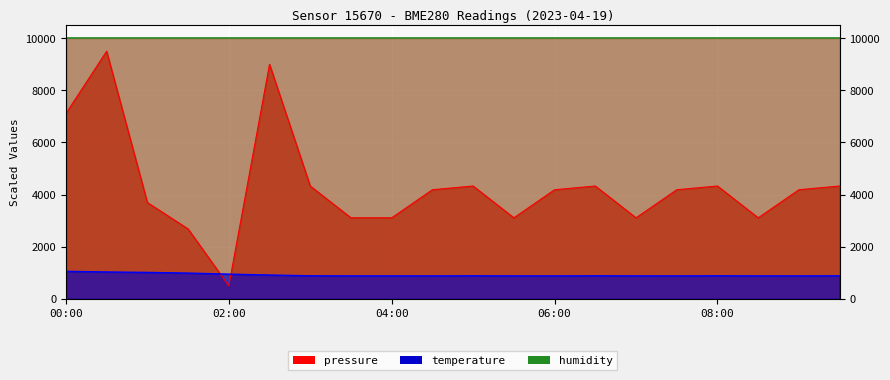

Is it true that temperature_line equals 342.4 at 19?

False